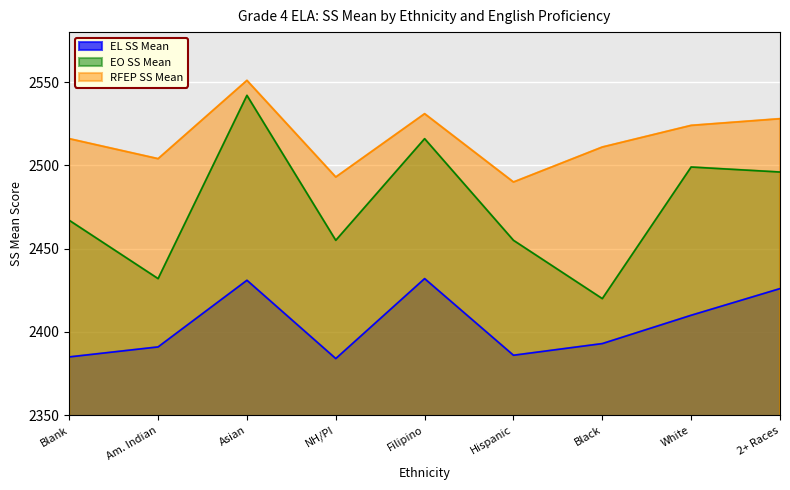

In EL SS Mean, how many points are lower than both neighbors (excluding endpoints)?

2